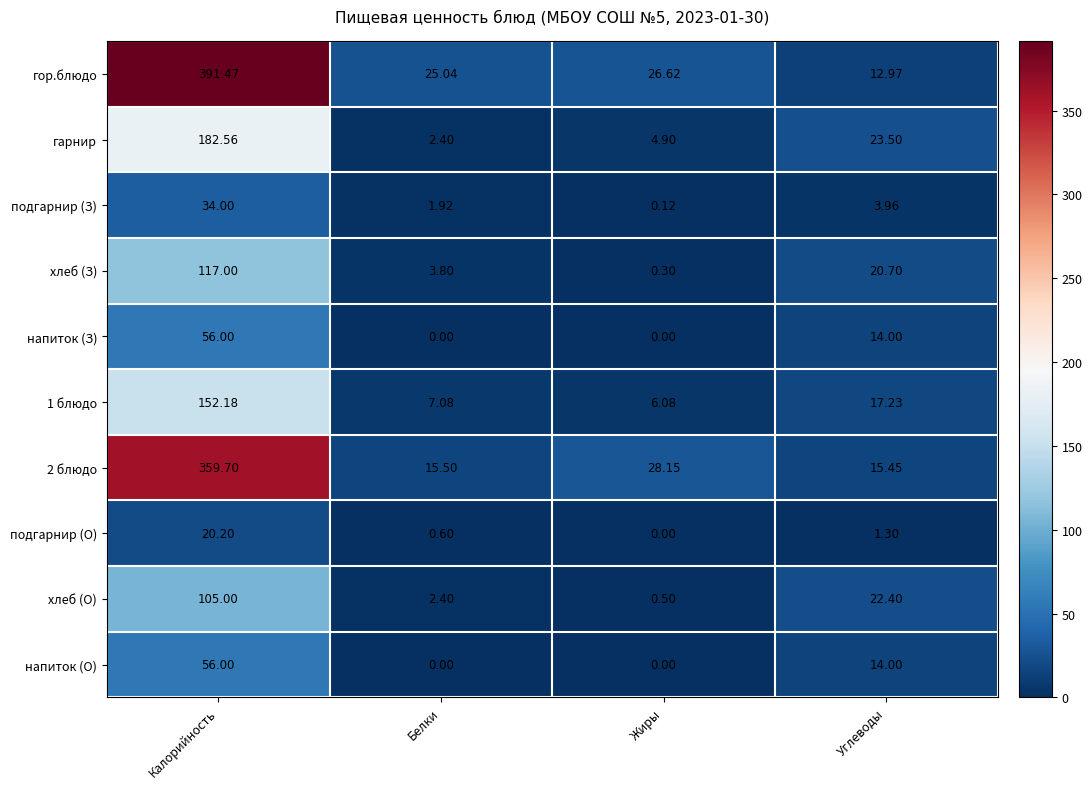

Which series has the largest total across all categories?

гор.блюдо